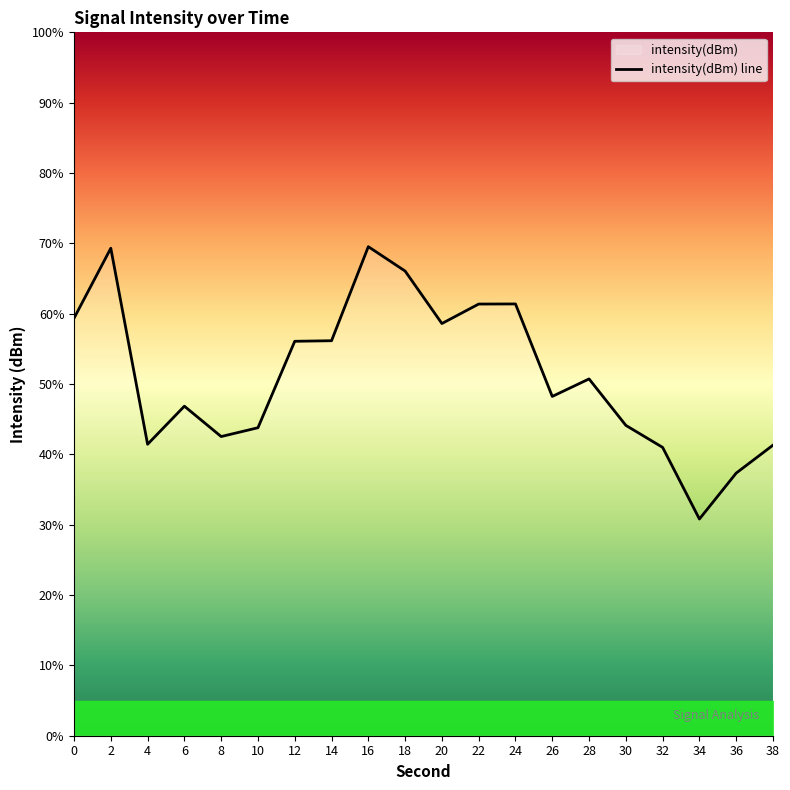

Count the number of values greater than -119.

9